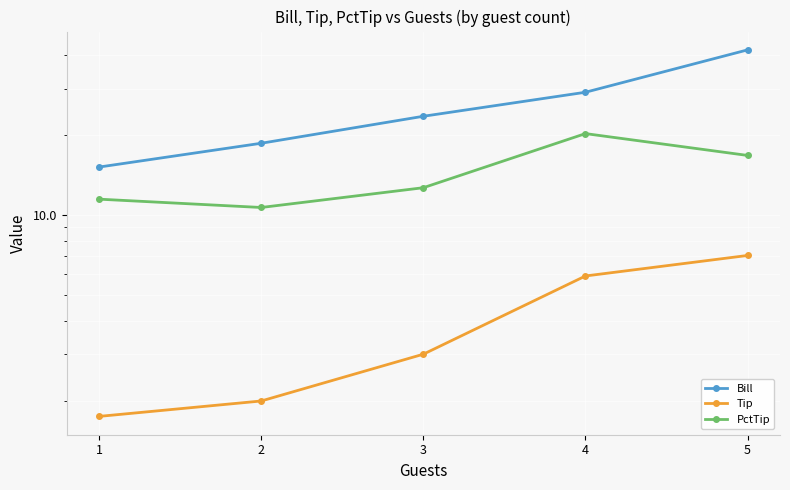

What is the highest value of the PctTip series?

20.3